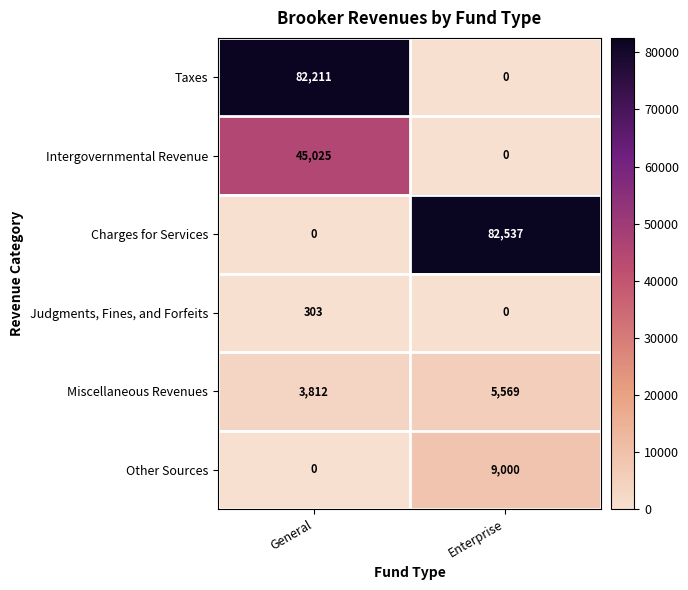

Reading left to right, extract all data points from this chart.

Taxes: General=82211	Enterprise=0
Intergovernmental Revenue: General=45025	Enterprise=0
Charges for Services: General=0	Enterprise=82537
Judgments, Fines, and Forfeits: General=303	Enterprise=0
Miscellaneous Revenues: General=3812	Enterprise=5569
Other Sources: General=0	Enterprise=9000